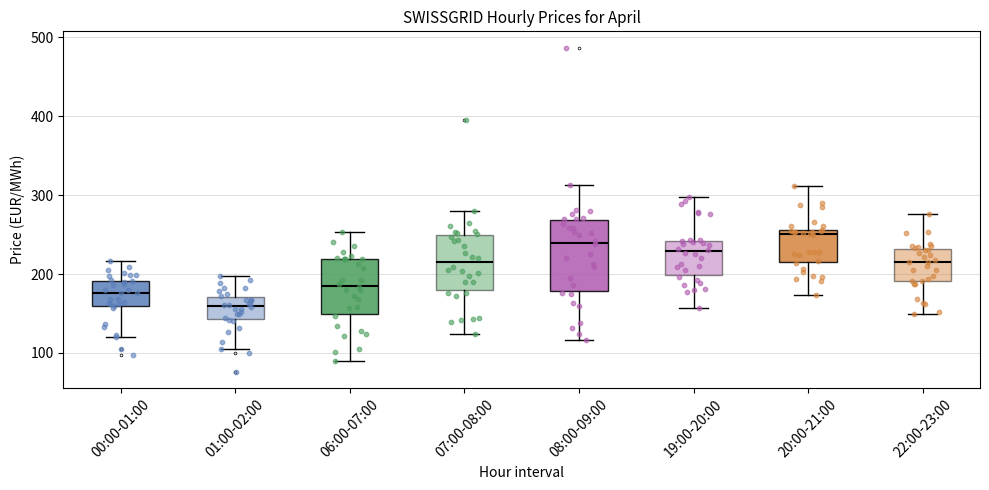

Comparing the boxes themselves (not the whiskers), which one is the tallest?

08:00-09:00